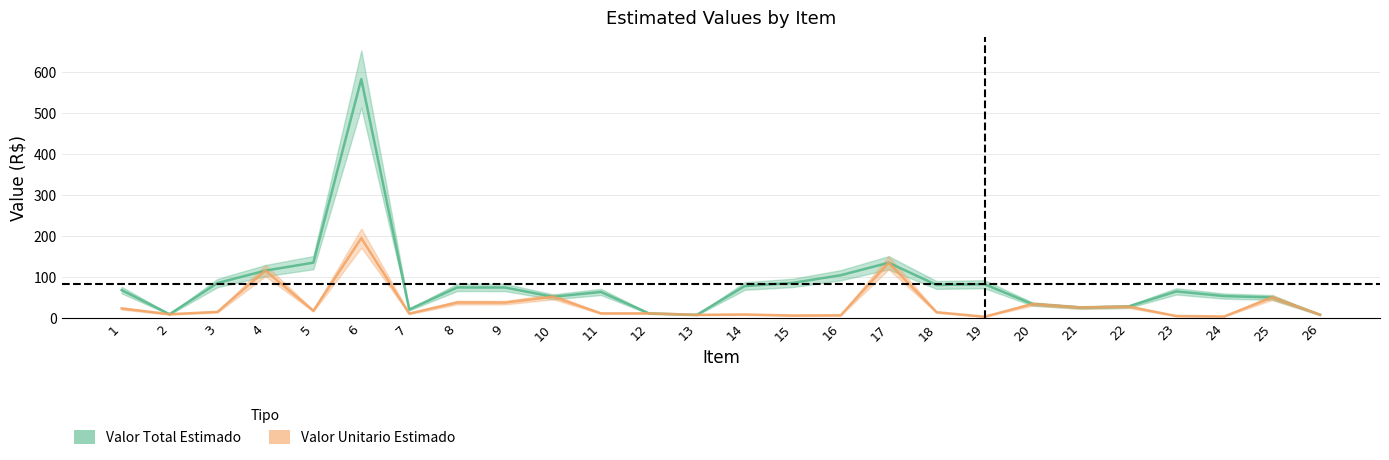

The value of Valor Total Estimado at 3 is 21.0. True or false?

False